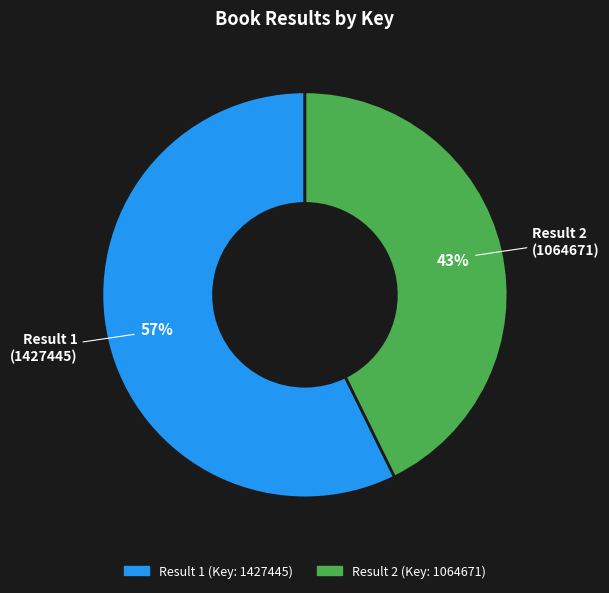

Count the number of slices in the pie.

2